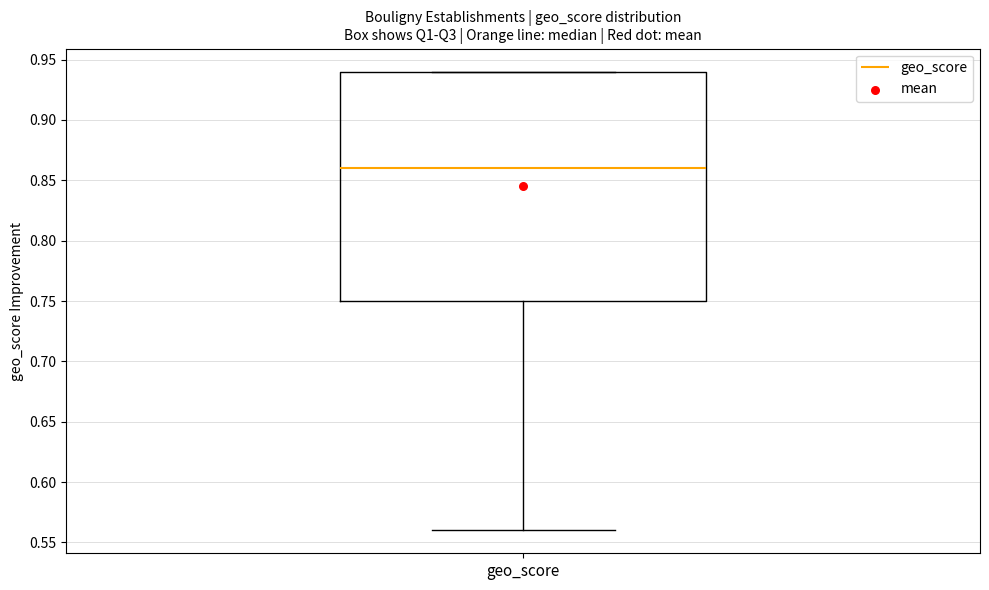

Where does the lower whisker of the box for geo_score end on the y-axis? The values are not printed on the chart, so give them approximately, as read against the axis.

0.56